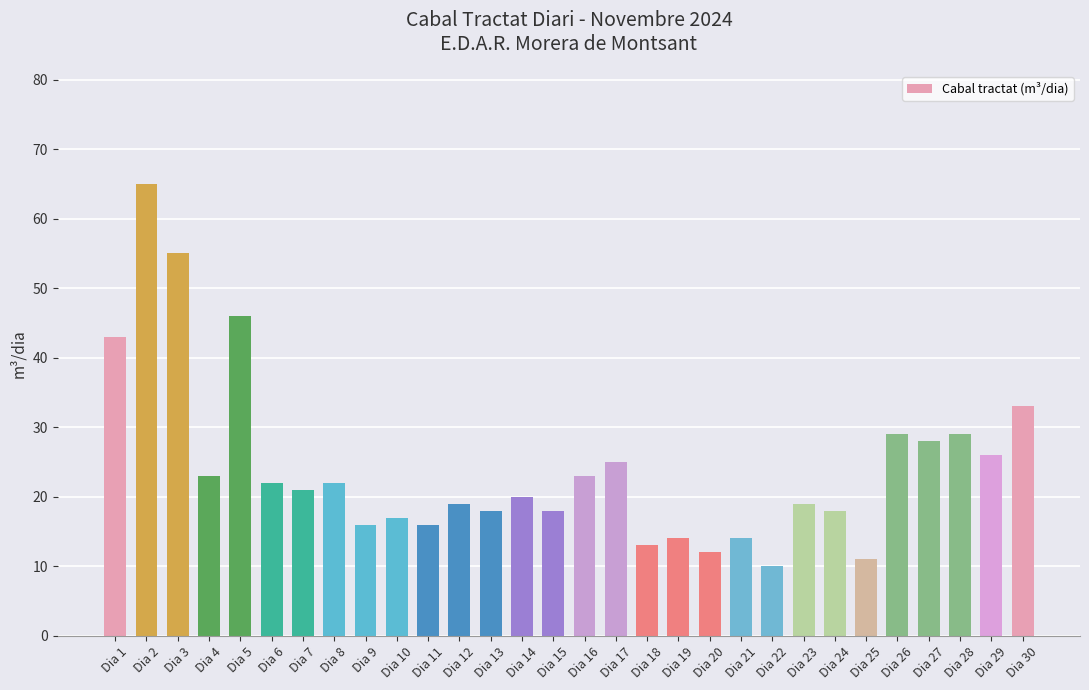

Reading right to left, what are all the values shown in this chart?

Dia 30=33	Dia 29=26	Dia 28=29	Dia 27=28	Dia 26=29	Dia 25=11	Dia 24=18	Dia 23=19	Dia 22=10	Dia 21=14	Dia 20=12	Dia 19=14	Dia 18=13	Dia 17=25	Dia 16=23	Dia 15=18	Dia 14=20	Dia 13=18	Dia 12=19	Dia 11=16	Dia 10=17	Dia 9=16	Dia 8=22	Dia 7=21	Dia 6=22	Dia 5=46	Dia 4=23	Dia 3=55	Dia 2=65	Dia 1=43